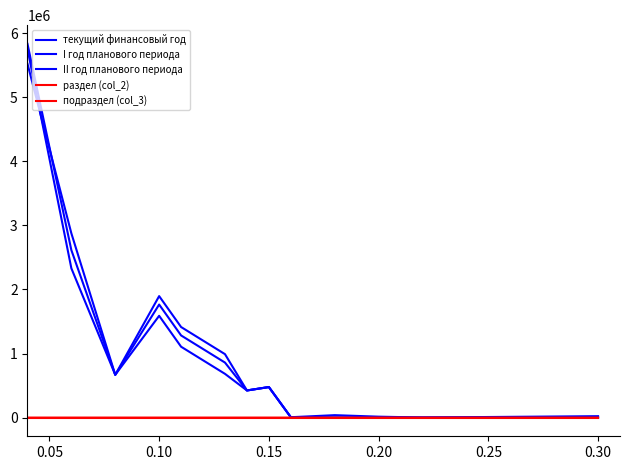

Which series has the widest spread of values?

I год планового периода